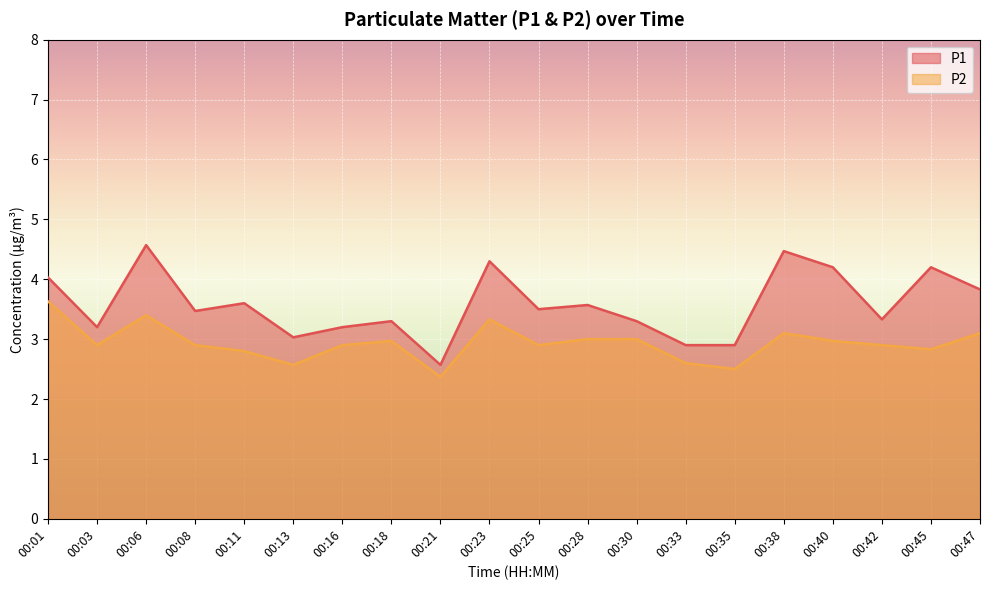

What is the lowest value of the P2 series?

2.4